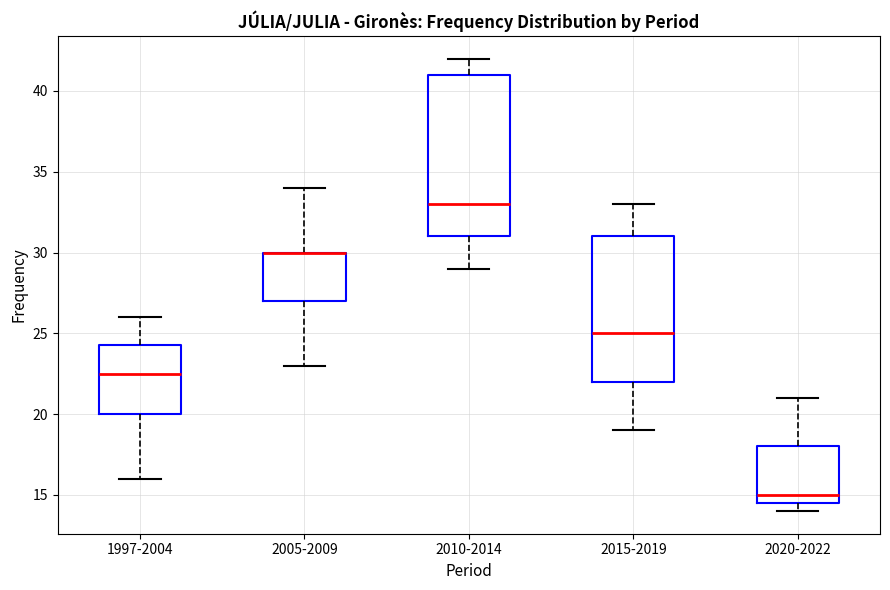

Comparing the boxes themselves (not the whiskers), which one is the tallest?

2010-2014